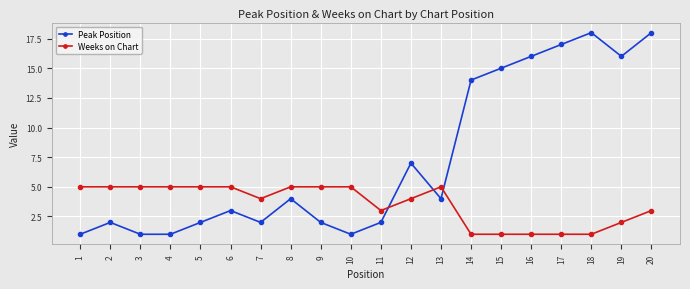

What are all the series names shown in the legend?

Peak Position, Weeks on Chart